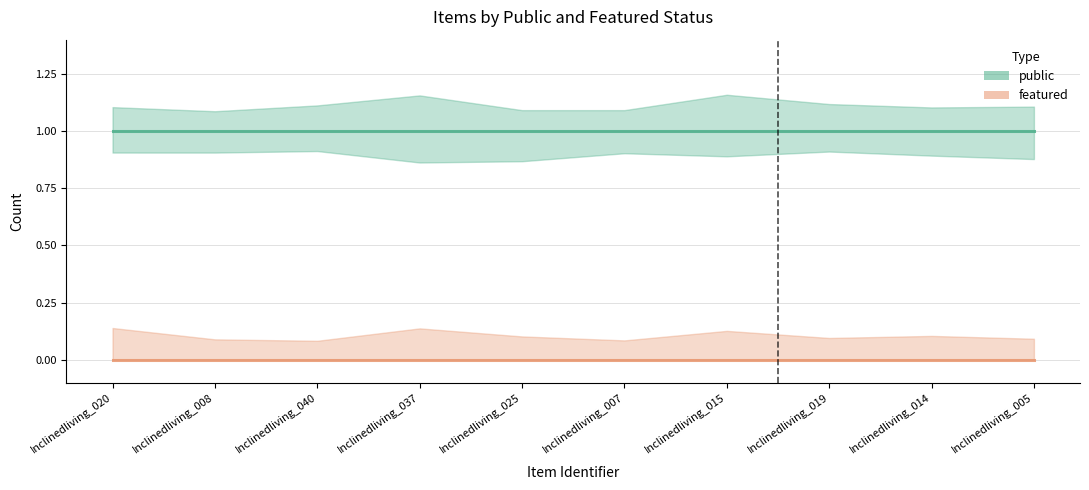

What is the maximum value for public?

1